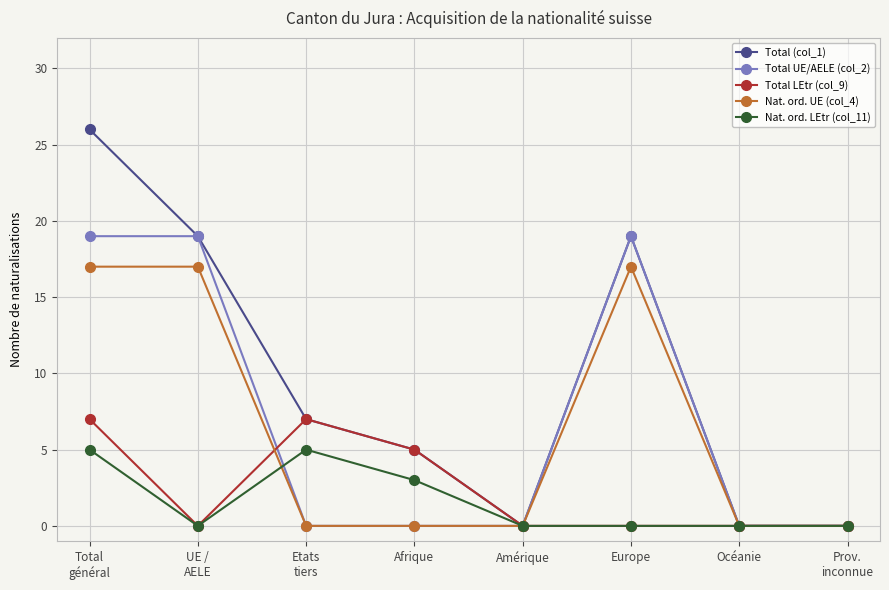

Where is the first local minimum for Total LEtr (col_9)?

UE /
AELE